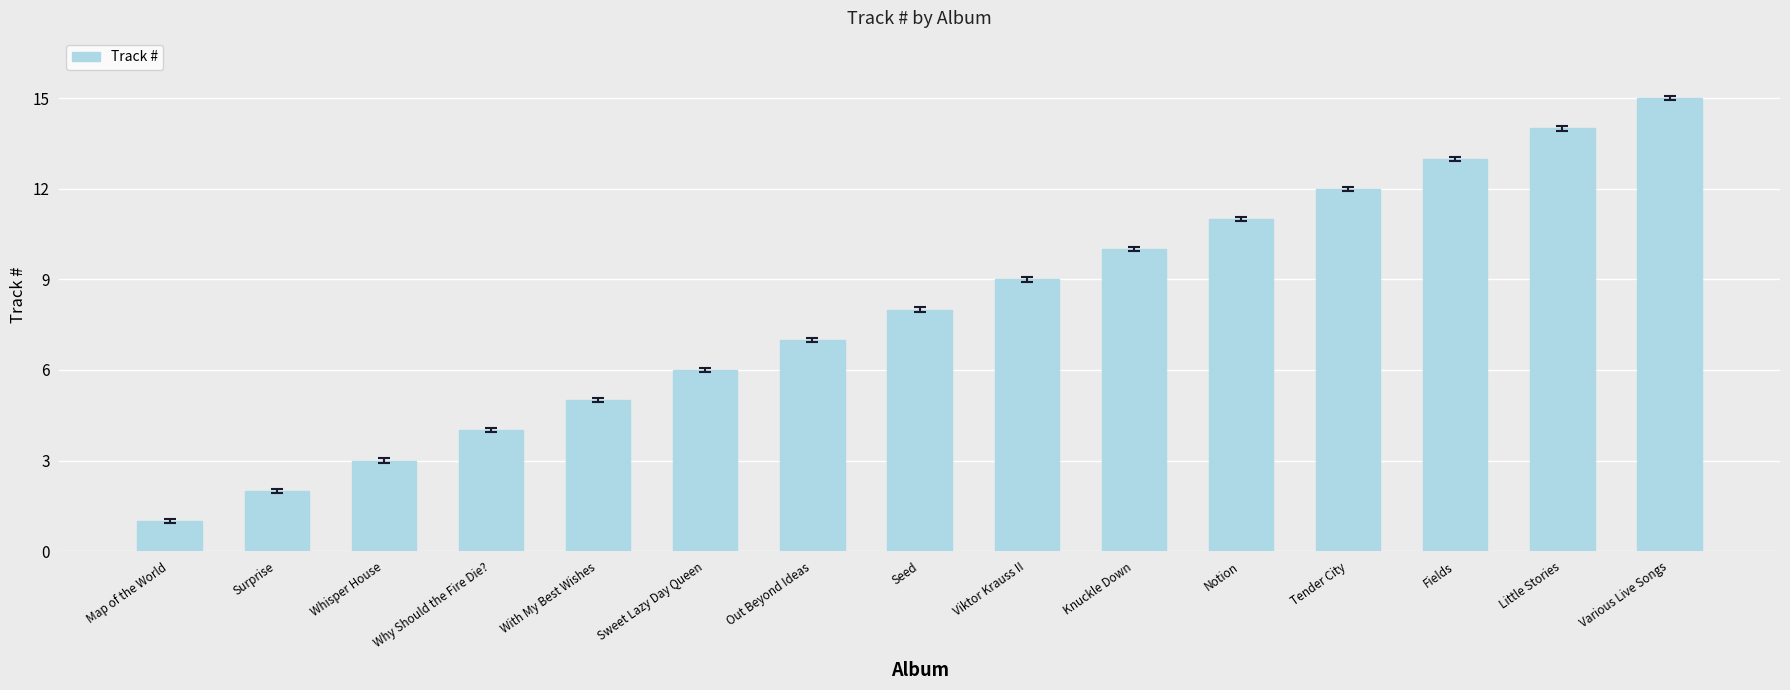

What is the difference between the maximum and minimum values?

14